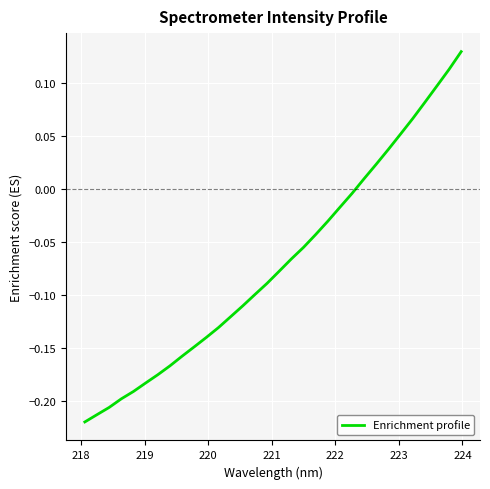

What is the maximum value shown in the chart?

0.1